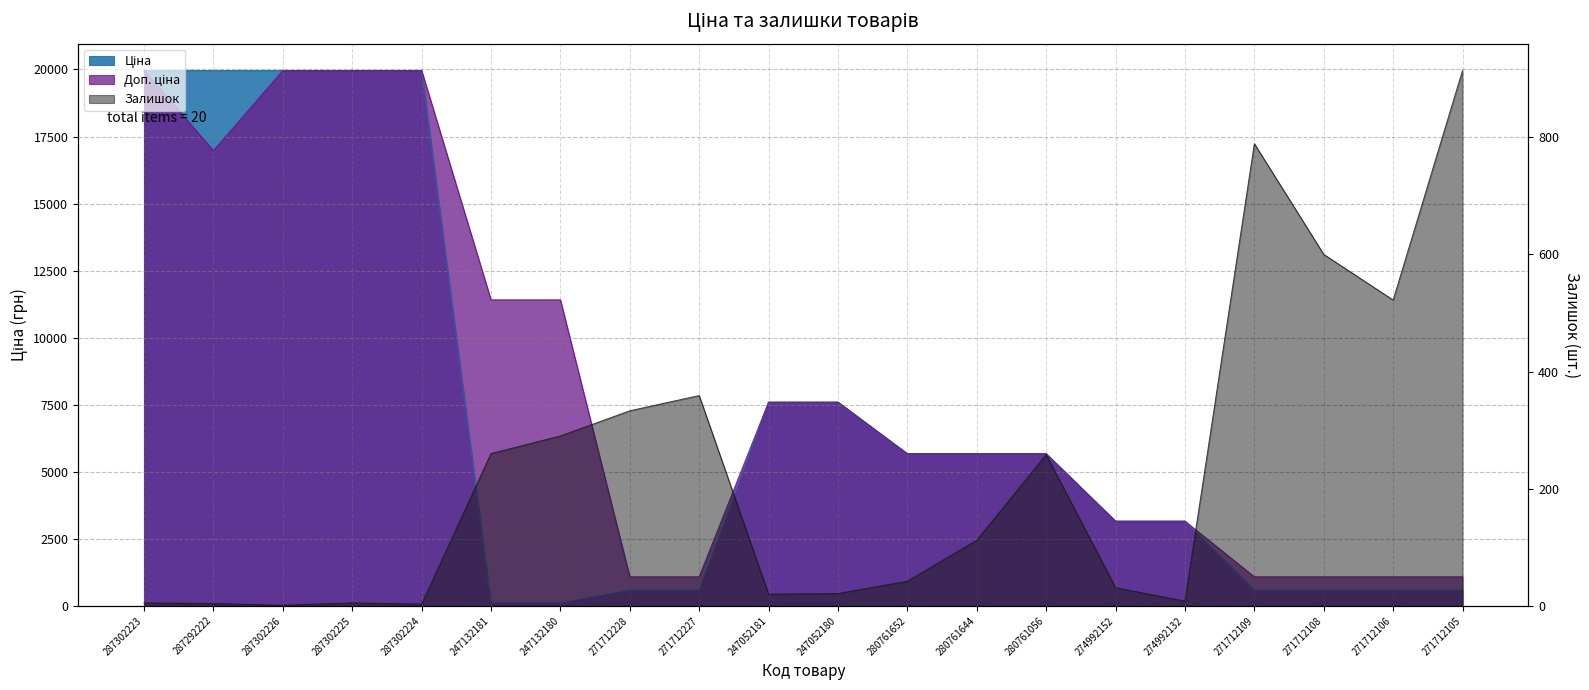

The Ціна series shows 3496.2 at 280761652. True or false?

False